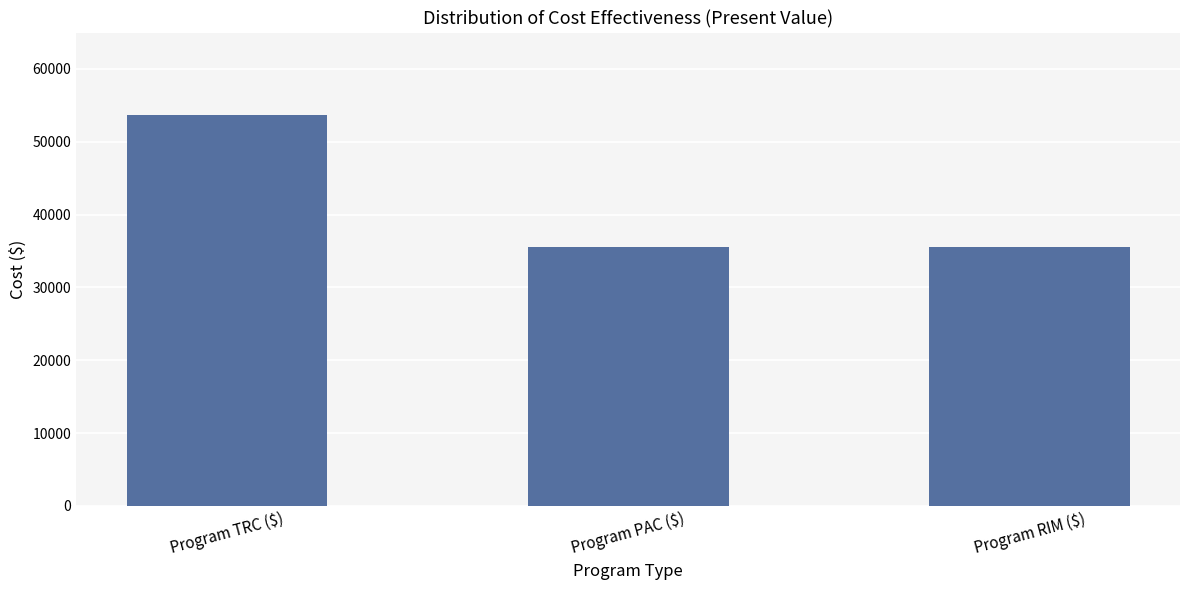

What is the value of the 1st bar from the left?

53693.3